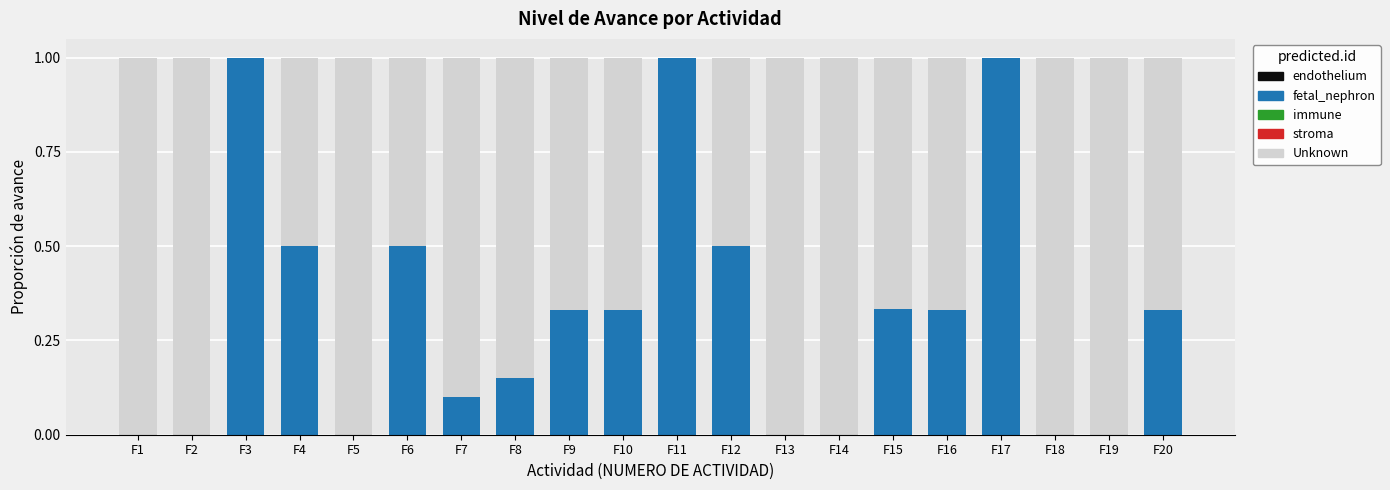

How many data points does each series have?

20